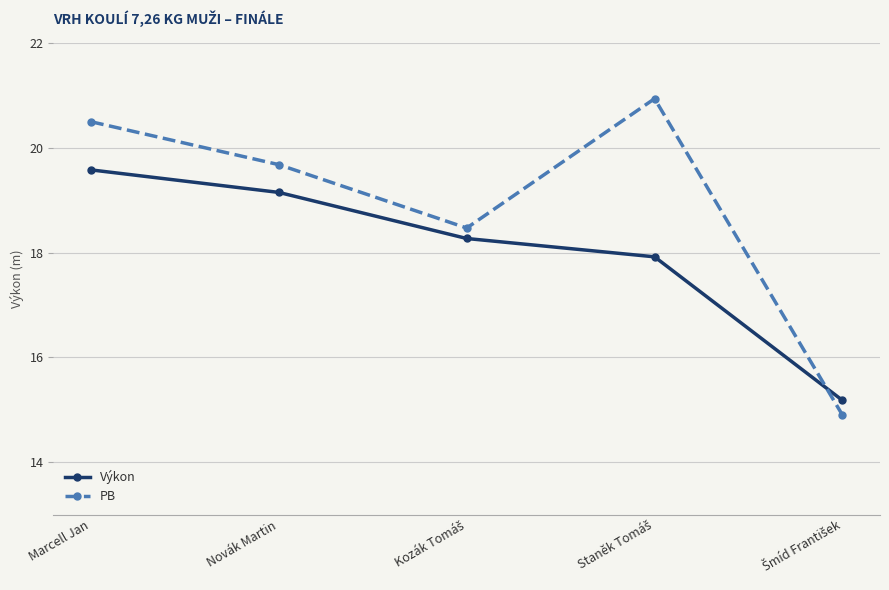

What is the value of the Výkon point at the 1st from the left?

19.6